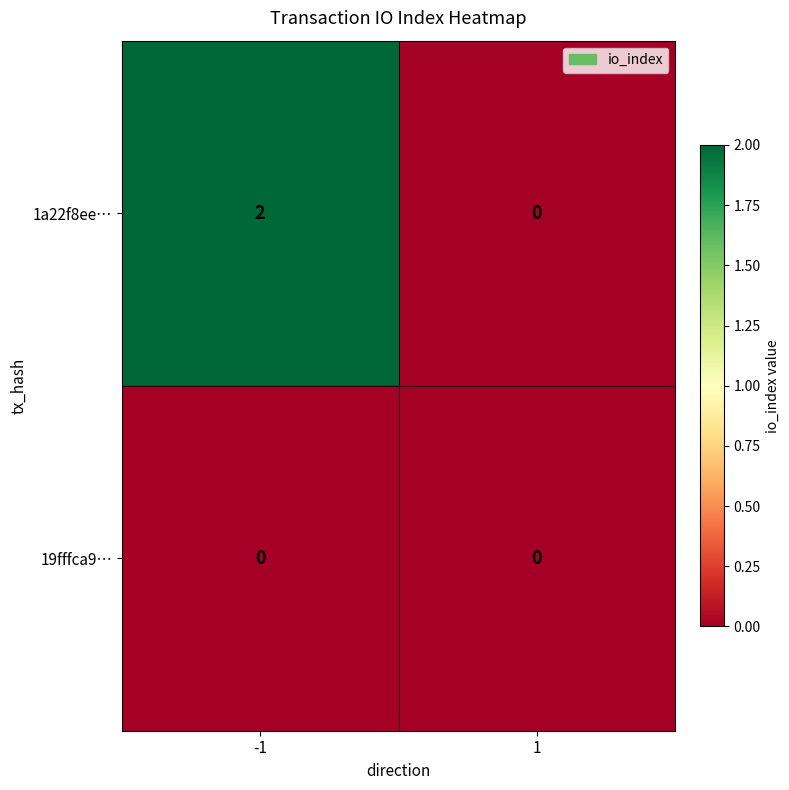

Which series has the widest spread of values?

1a22f8ee…